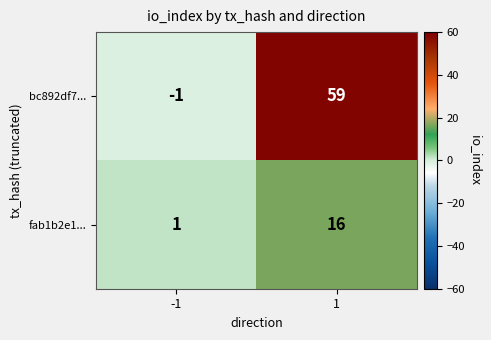

What is the sum of the bc892df7... values at 1 and -1?

58